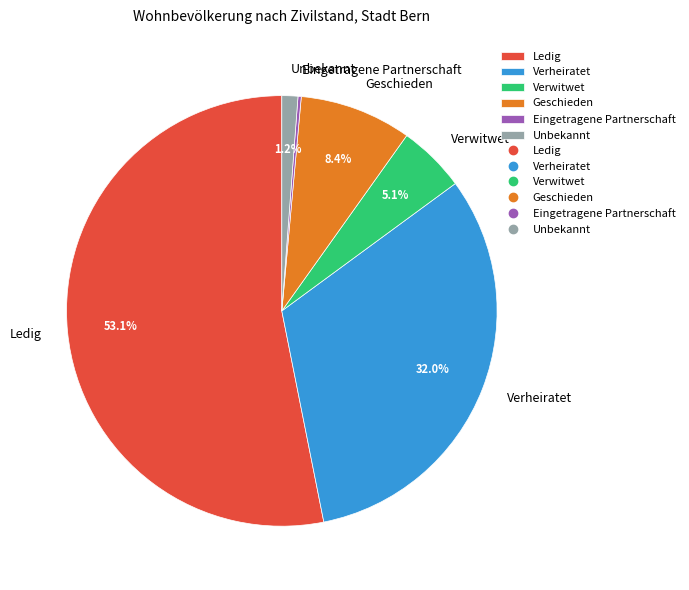

Which slice is the largest?

Ledig